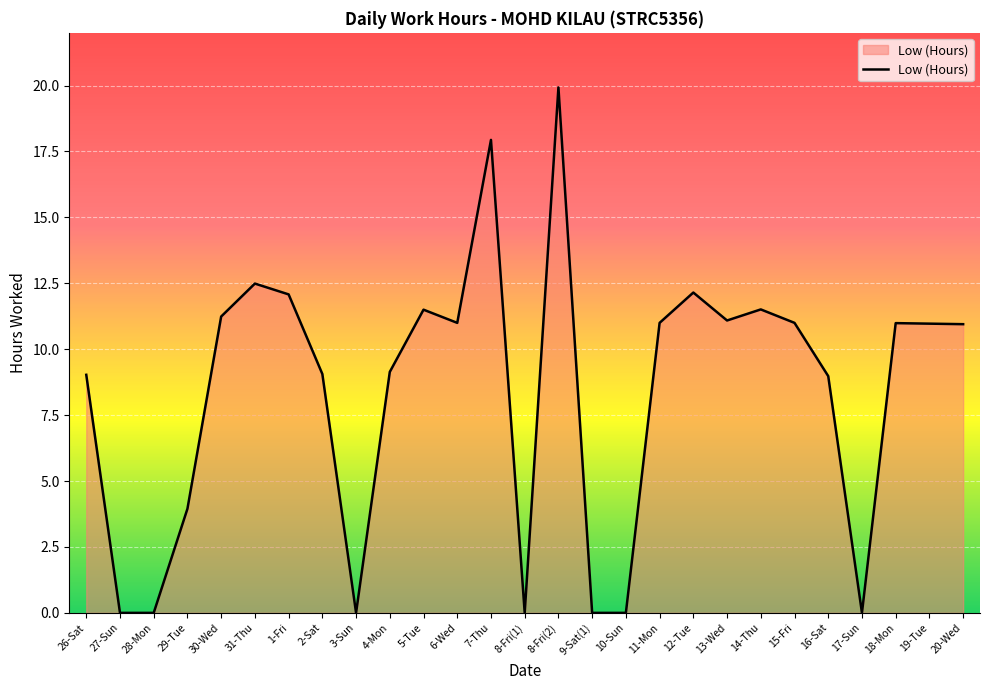

Count the number of values greater than 10.

15